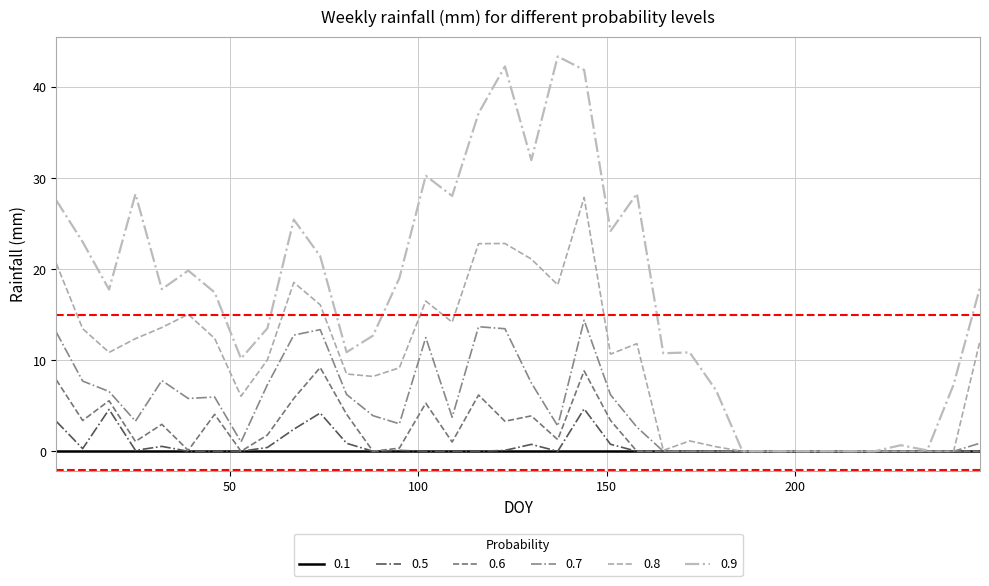

Does the chart display data point markers on the line(s)?

No